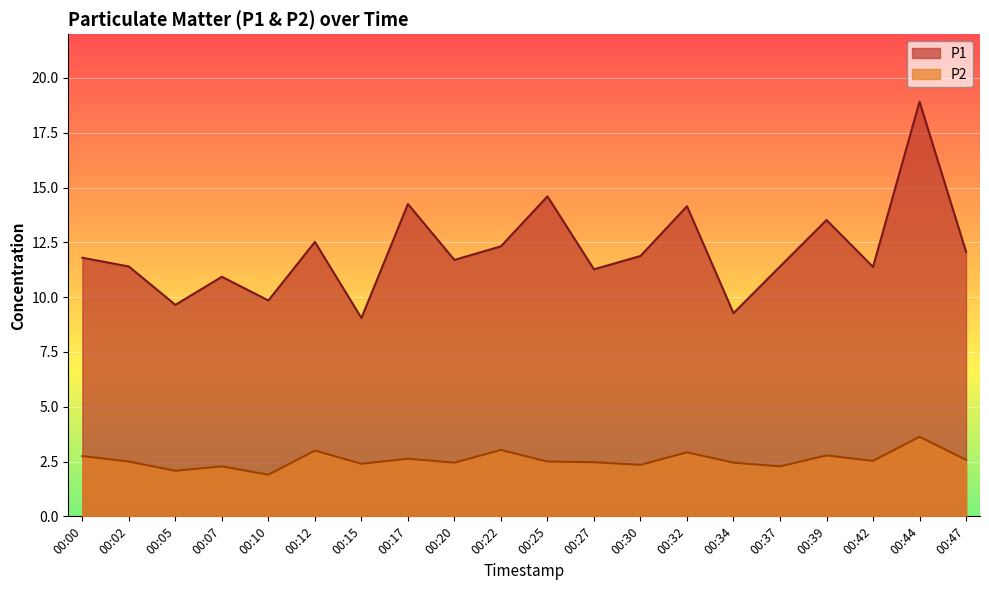

Rank the series by their average value, from highest to lowest.

P1, P2